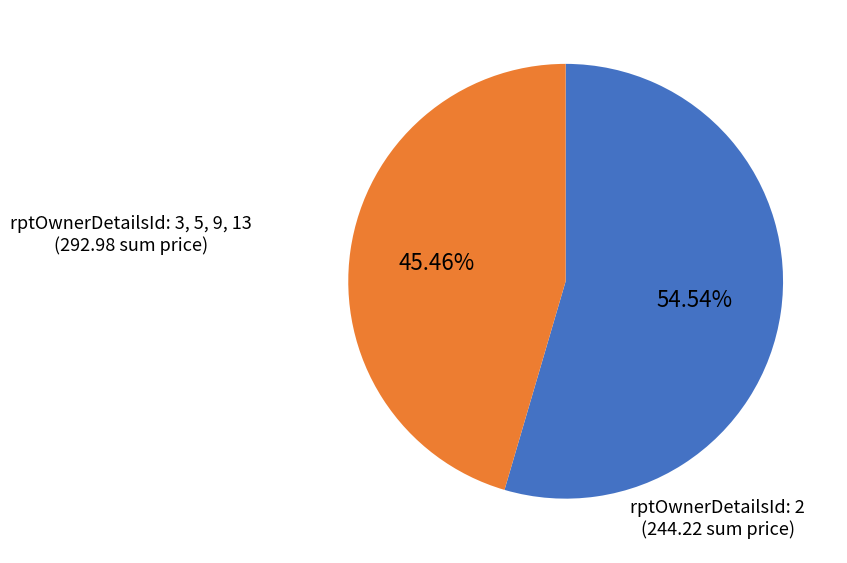

Is there a majority slice in this chart?

Yes